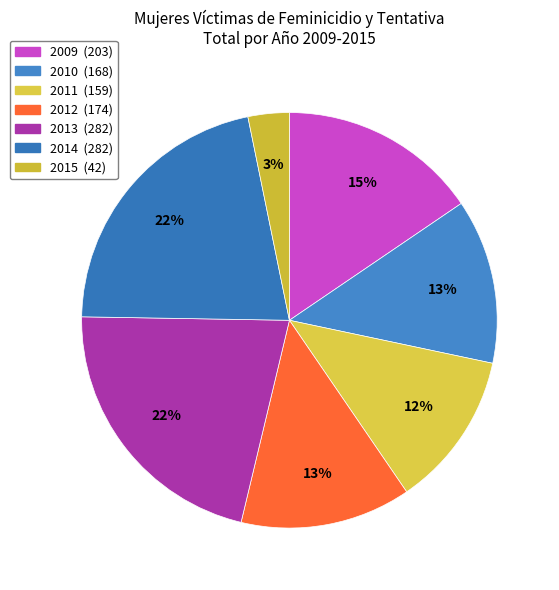

Which slice is the largest?

2013